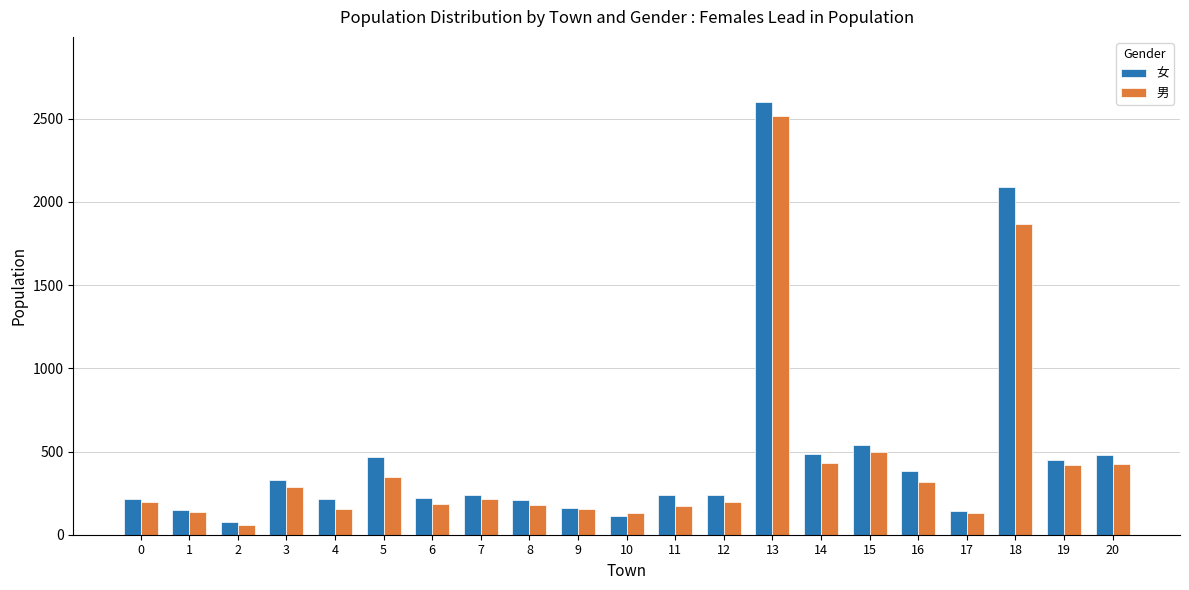

What value does the 女 series have at 5, to the nearest 10?

470